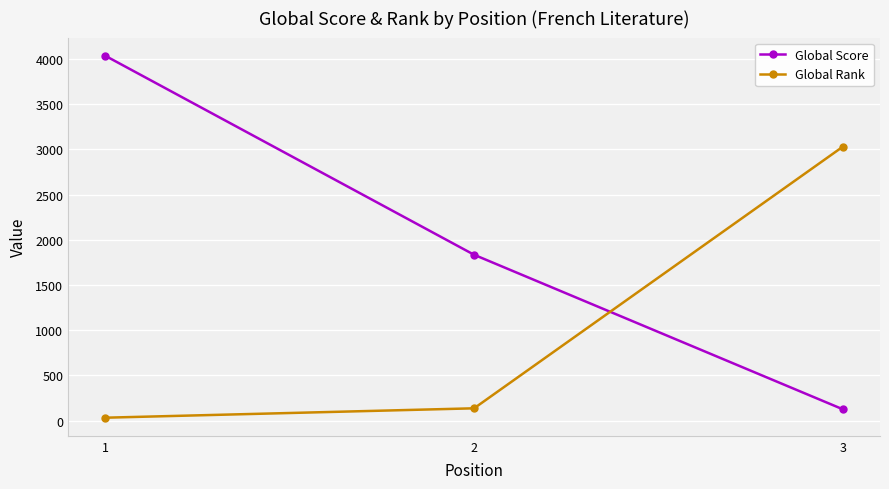

What is the approximate value of Global Rank at 3?

3032